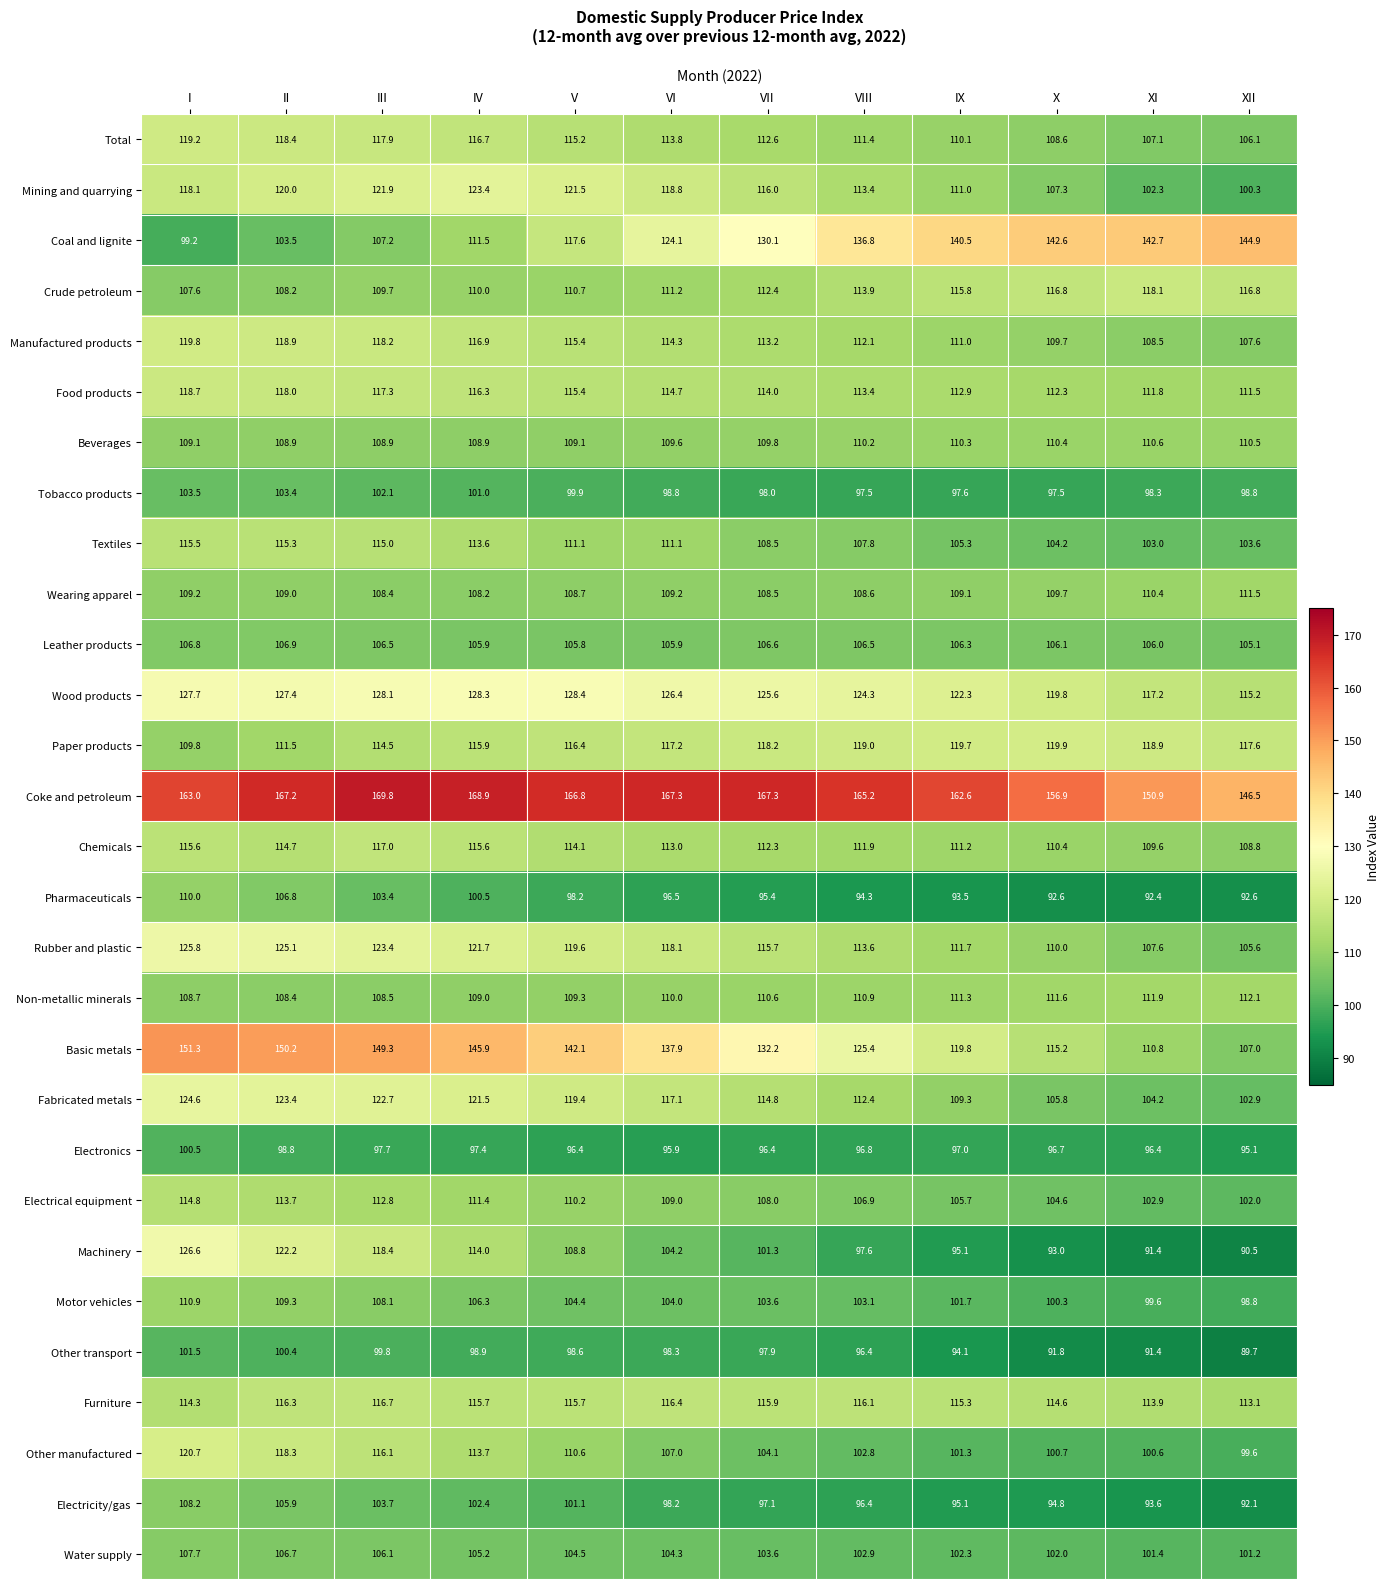

What is the sum of all Textiles values?

1314.0